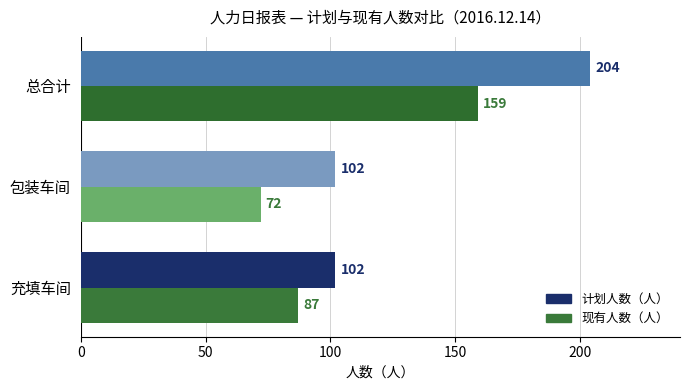

List the series in order of their peak value, highest first.

计划人数（人）, 现有人数（人）